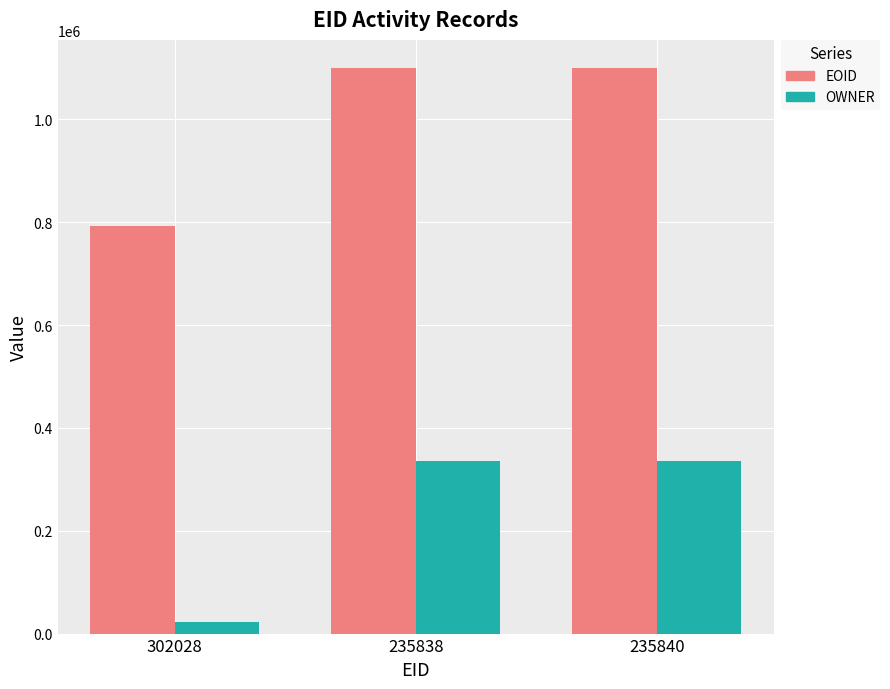

Are the bars horizontal?

No